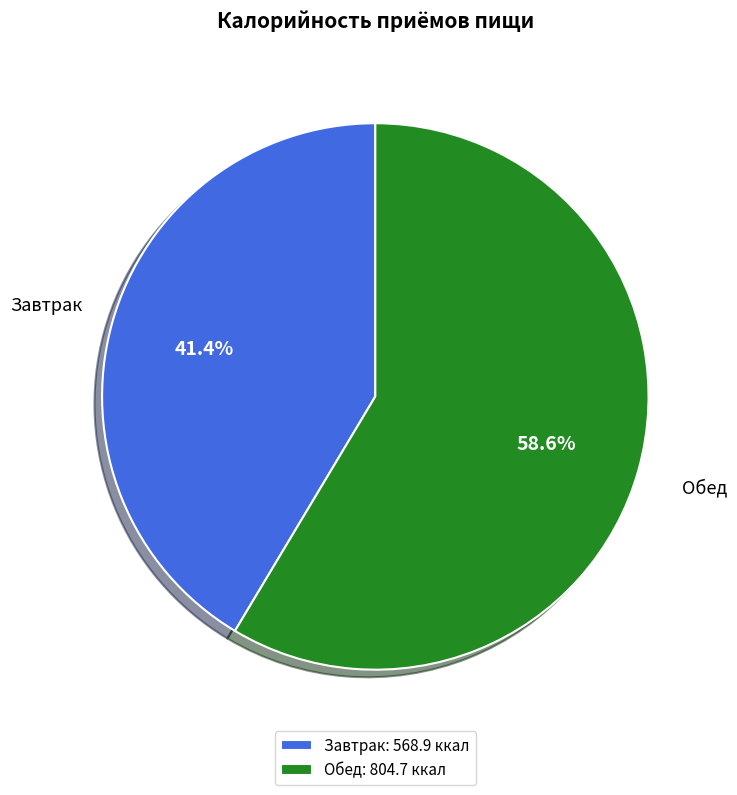

To the nearest percent, what portion does Завтрак represent?

41%